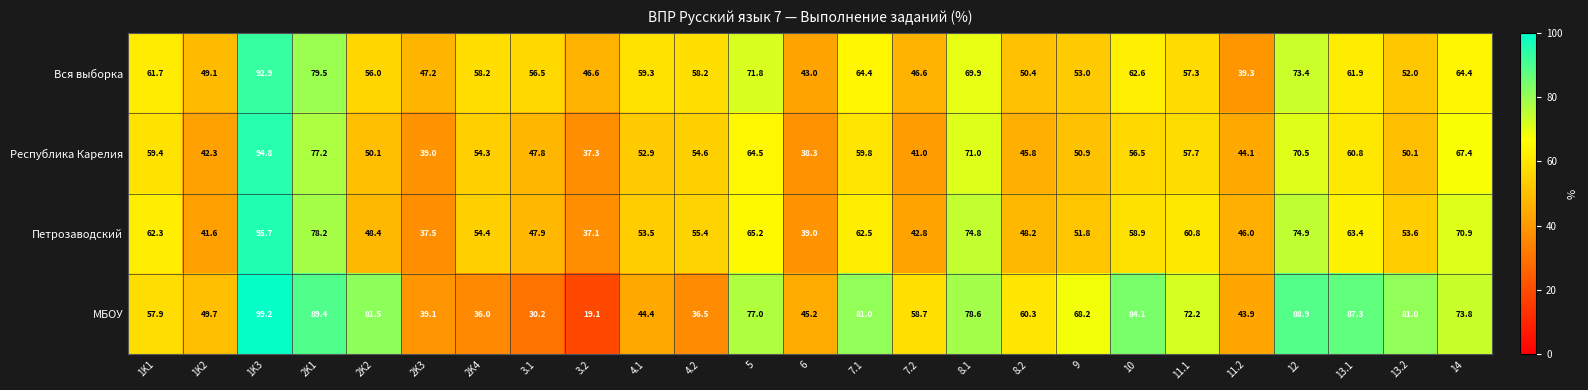

Which series has the widest spread of values?

МБОУ